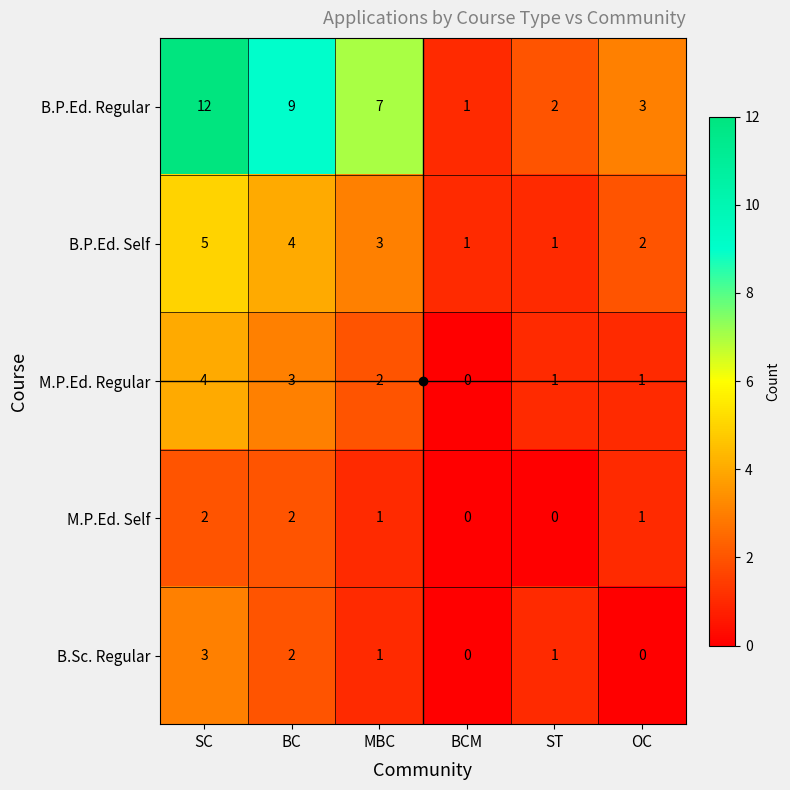

Which category has the highest value across all series?

SC